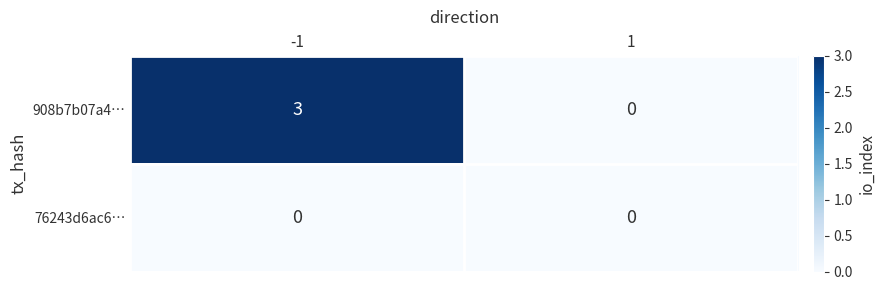

The 908b7b07a4… series shows 0 at 1. True or false?

True